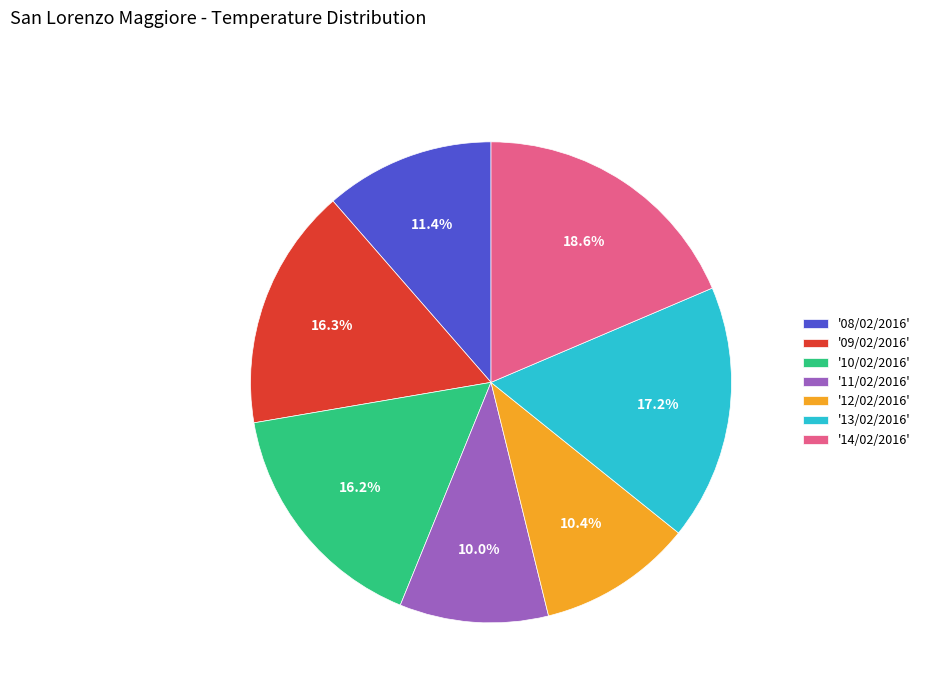

What is the ratio of the value at '09/02/2016' to the value at '08/02/2016'?

1.4